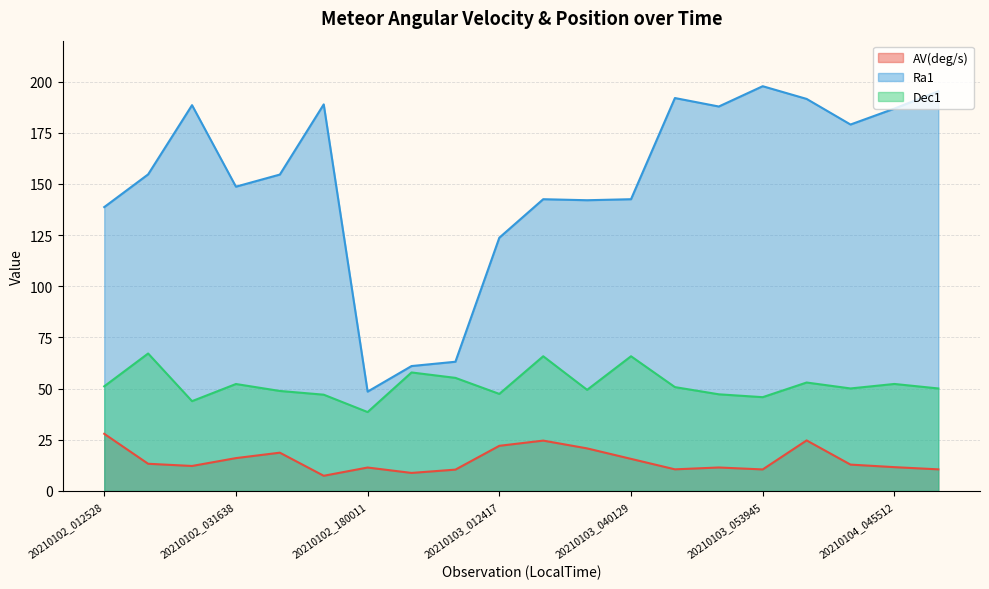

Reading left to right, transcribe all the data shown in this chart.

AV(deg/s): 20210102_012528=27.9	20210102_021708=13.3	20210102_024844=12.2	20210102_031638=16.1	20210102_031654=18.7	20210102_053843=7.4	20210102_180011=11.5	20210102_184605=8.8	20210102_201634=10.4	20210103_012417=22.1	20210103_014003=24.6	20210103_014527=20.8	20210103_040129=15.7	20210103_042551=10.6	20210103_050655=11.5	20210103_053945=10.5	20210103_054955=24.7	20210104_024721=12.9	20210104_045512=11.7	20210104_050944=10.6
Ra1: 20210102_012528=138.7	20210102_021708=154.7	20210102_024844=188.5	20210102_031638=148.7	20210102_031654=154.6	20210102_053843=188.9	20210102_180011=48.6	20210102_184605=61.0	20210102_201634=63.1	20210103_012417=123.7	20210103_014003=142.5	20210103_014527=142.0	20210103_040129=142.5	20210103_042551=192.0	20210103_050655=187.8	20210103_053945=197.7	20210103_054955=191.5	20210104_024721=179.0	20210104_045512=186.8	20210104_050944=195.3
Dec1: 20210102_012528=51.1	20210102_021708=67.2	20210102_024844=43.9	20210102_031638=52.3	20210102_031654=48.9	20210102_053843=47.0	20210102_180011=38.6	20210102_184605=57.9	20210102_201634=55.3	20210103_012417=47.4	20210103_014003=65.8	20210103_014527=49.4	20210103_040129=65.8	20210103_042551=50.8	20210103_050655=47.2	20210103_053945=45.8	20210103_054955=53.0	20210104_024721=50.1	20210104_045512=52.3	20210104_050944=50.1